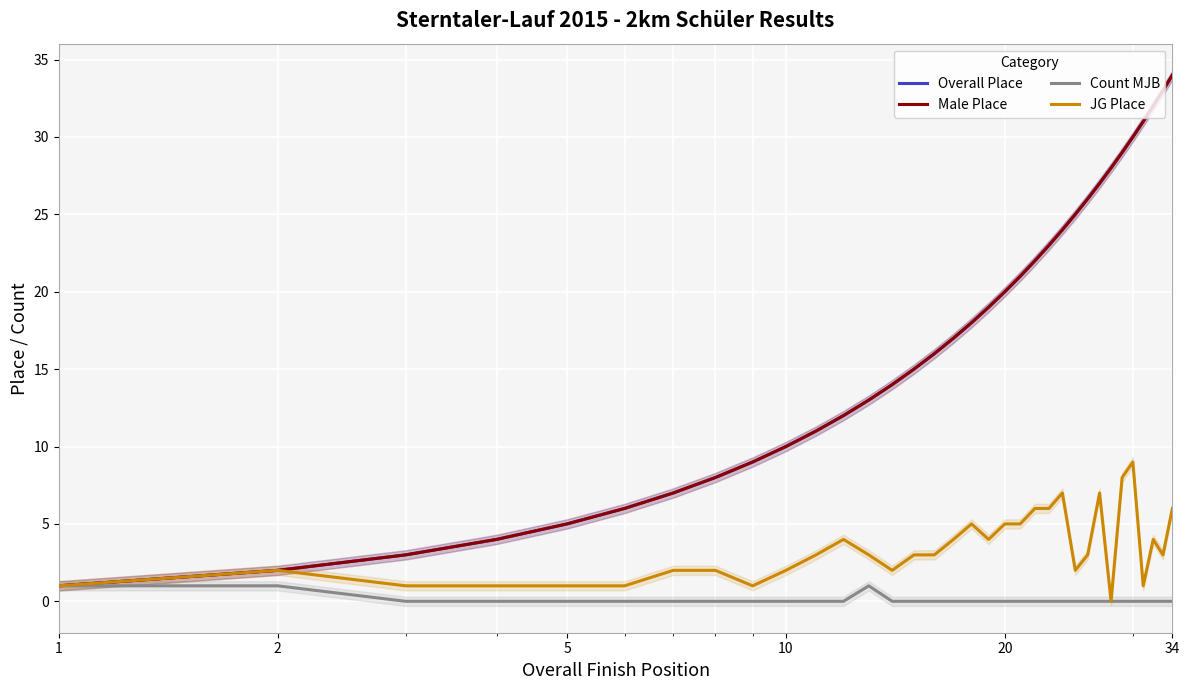

Is this an area chart (filled region under the line)?

No